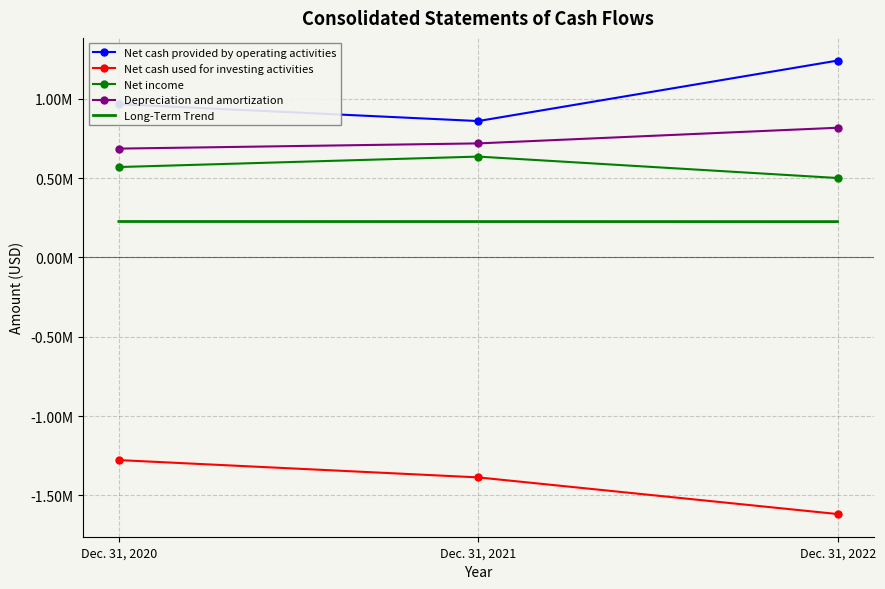

What are all the series names shown in the legend?

Net cash provided by operating activities, Net cash used for investing activities, Net income, Depreciation and amortization, Long-Term Trend